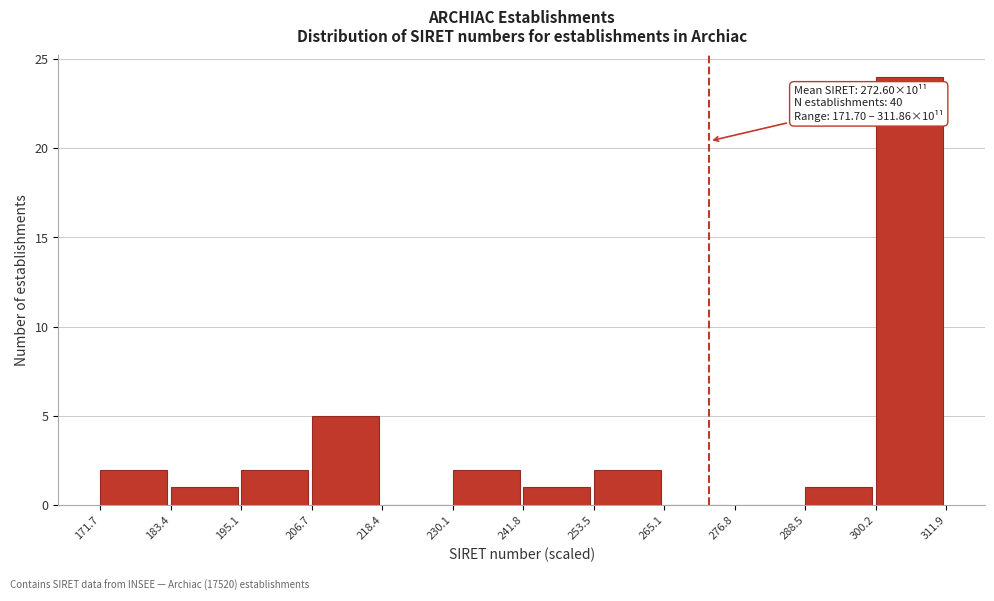

Over which range of the x-axis is the bar tallest?

300.2 to 311.9